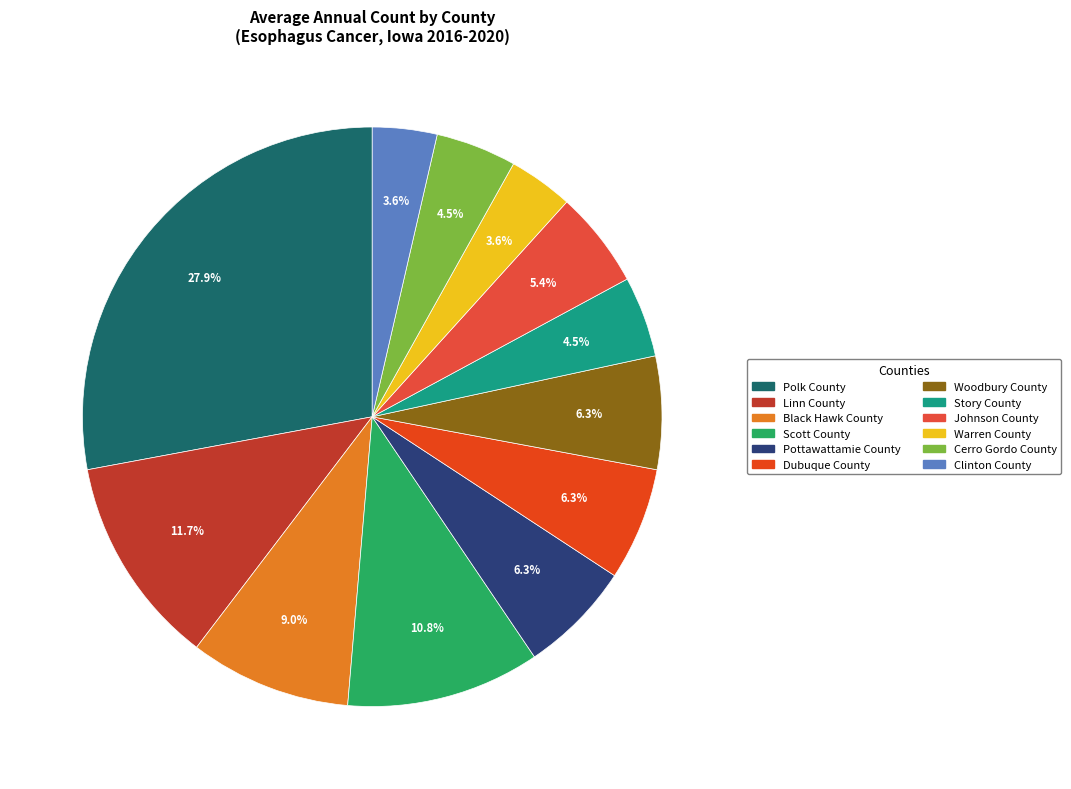

Is there a majority slice in this chart?

No